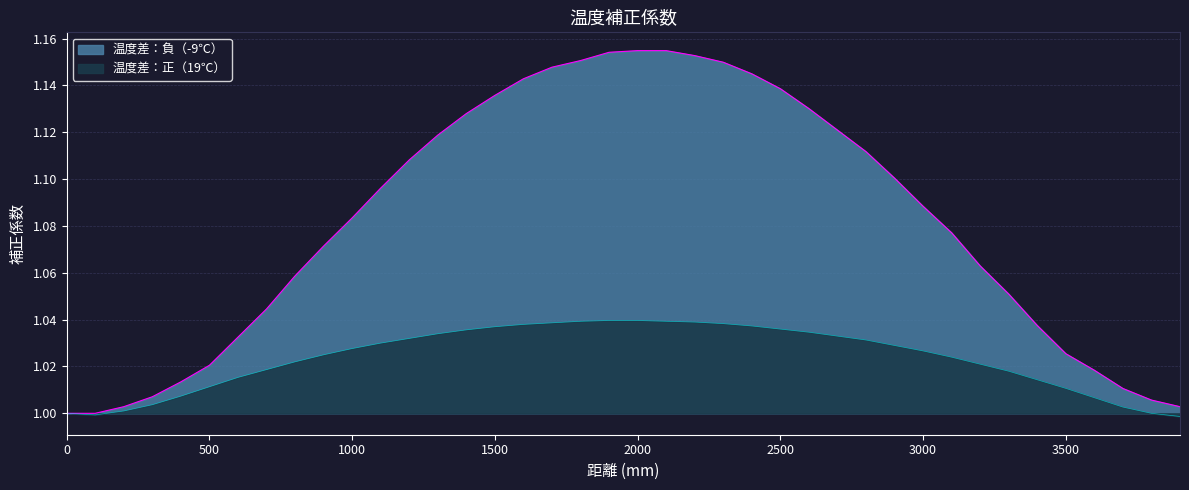

What is the sum of all 温度差：負（-9℃） values?

43.3